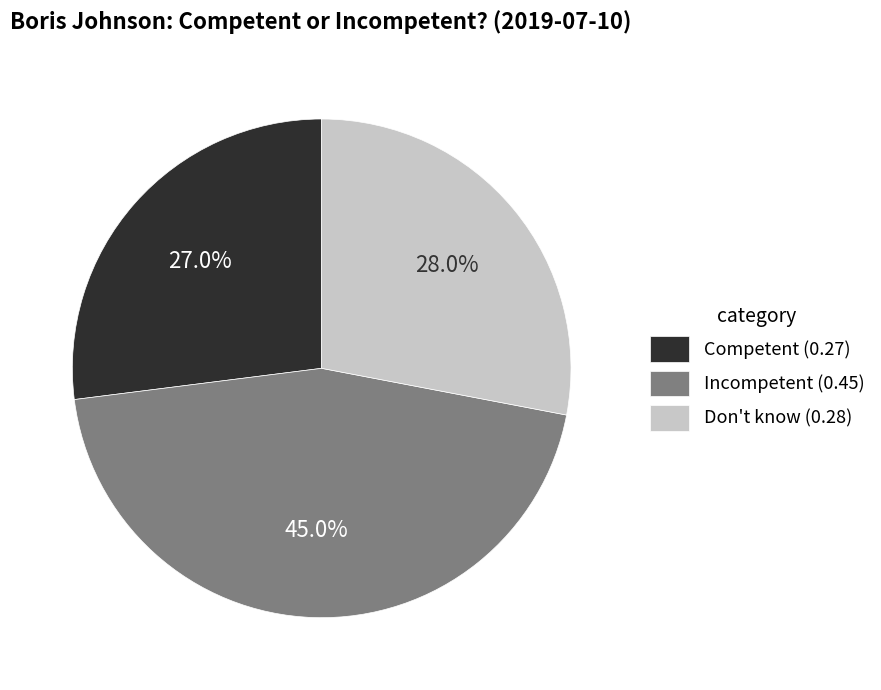

Which slice is the largest?

Incompetent